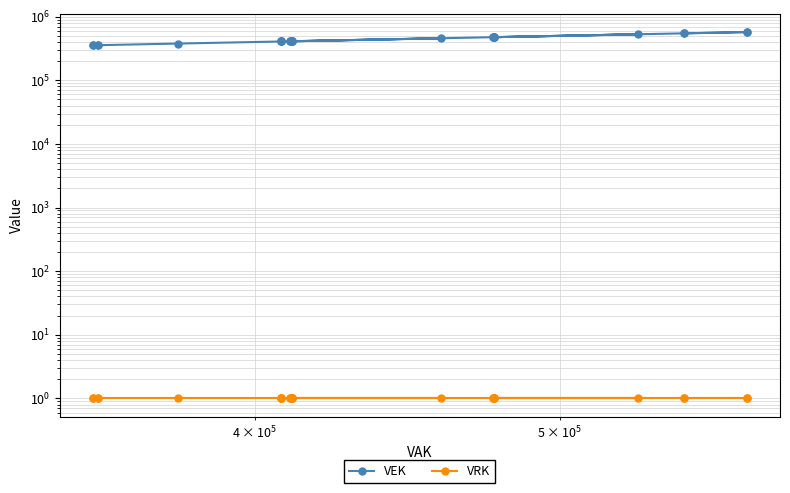

What is the average value of the VEK series?

443948